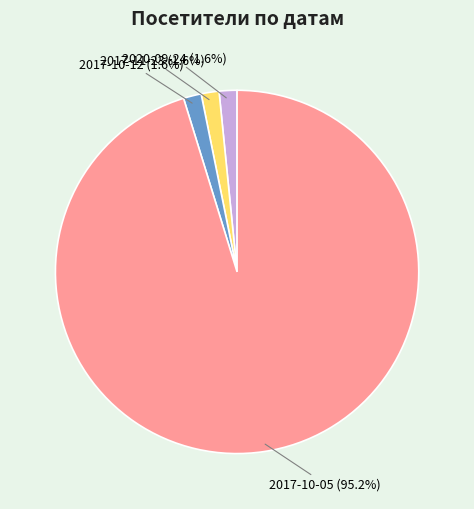

Combined, what portion of the pie is 2017-11-23 and 2017-10-12?

3.2%